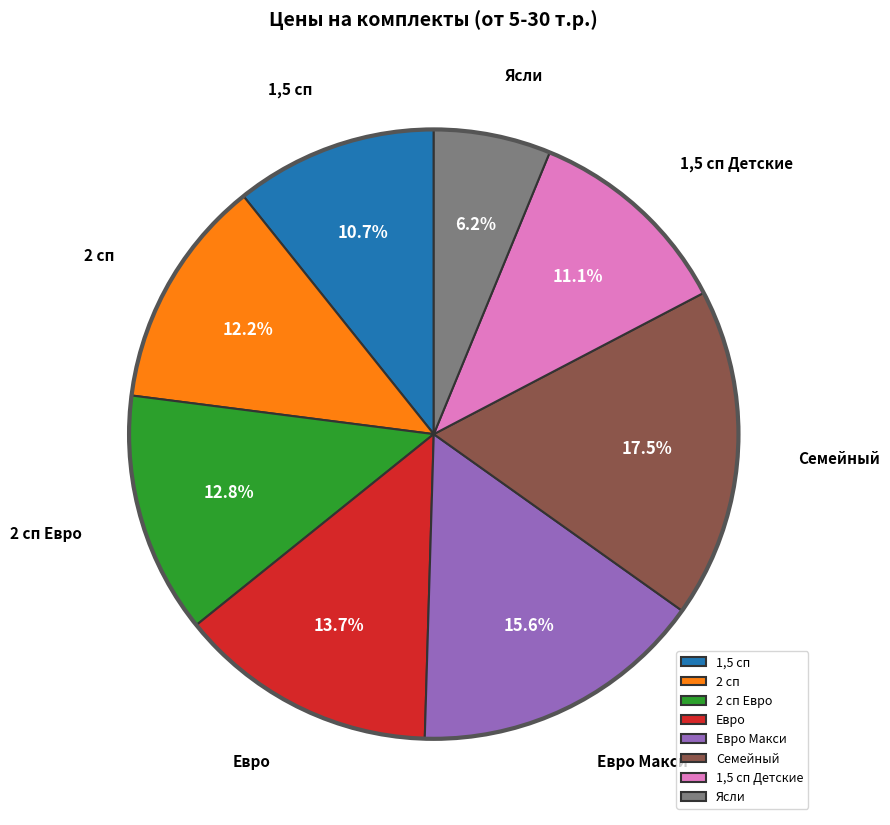

To the nearest percent, what is the difference between the 1,5 сп Детские and Ясли slice percentages?

5%